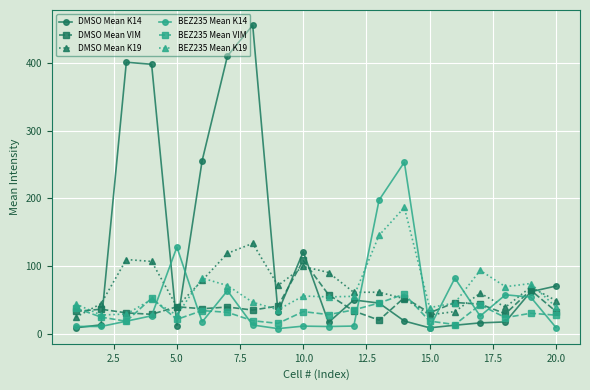

What is the minimum value for DMSO Mean K19?

25.1